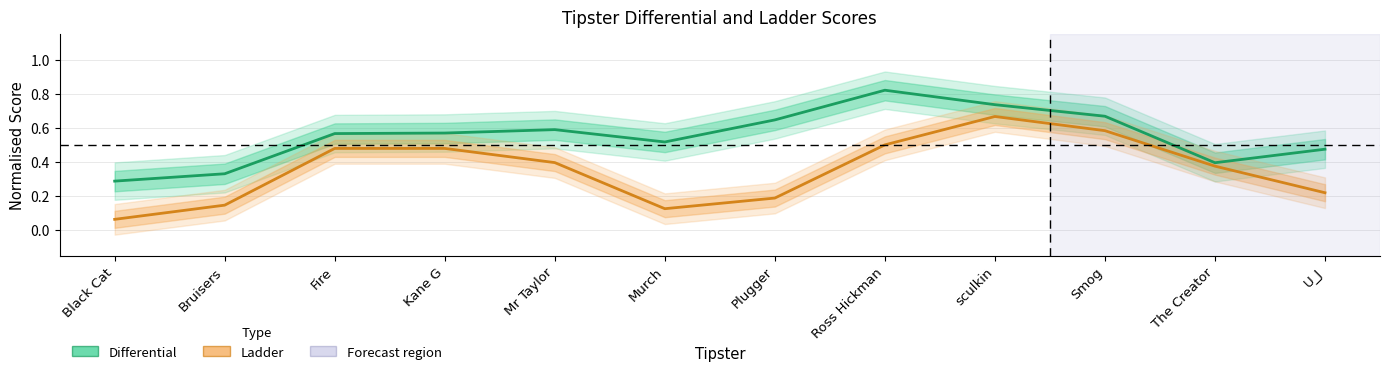

How many distinct data groups are displayed?

2